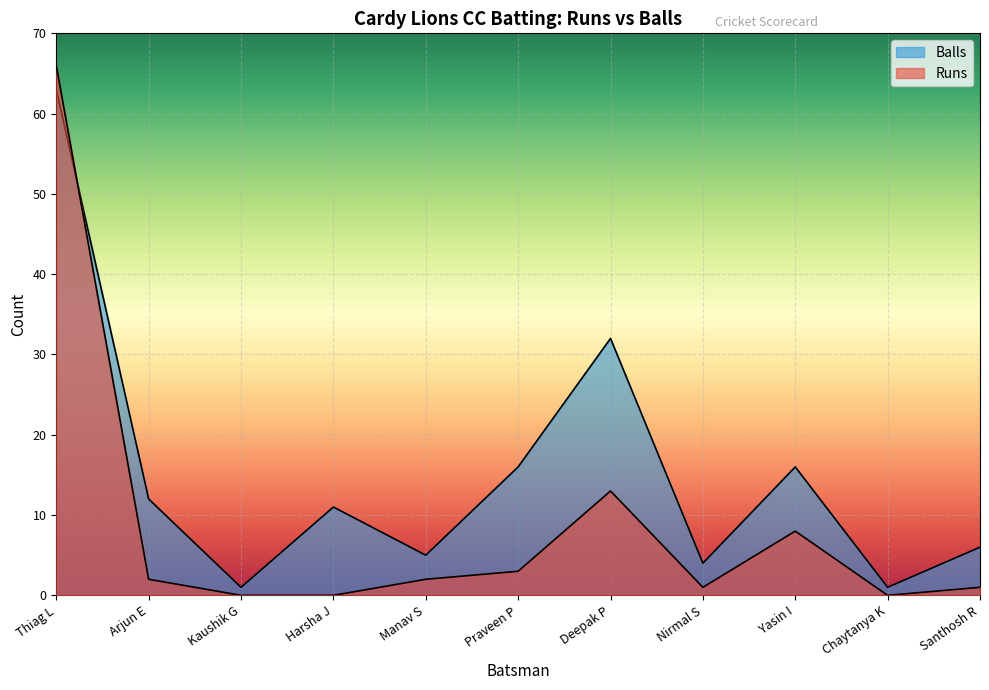

What is the label of the 6th point from the right?

Praveen P